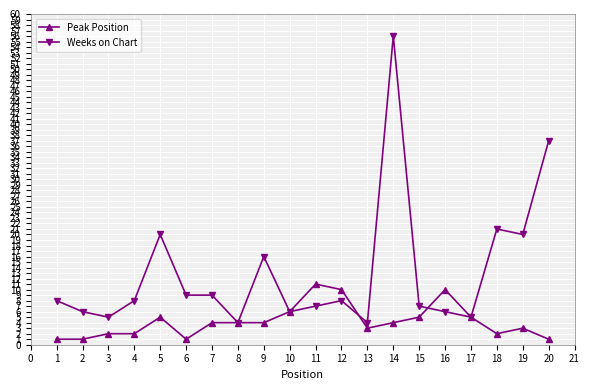

True or false: Weeks on Chart and Peak Position cross at least once.

True